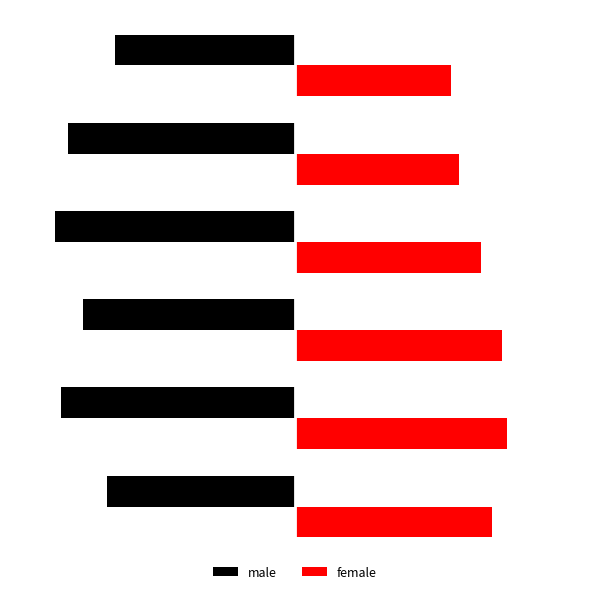

What are all the series names shown in the legend?

male, female